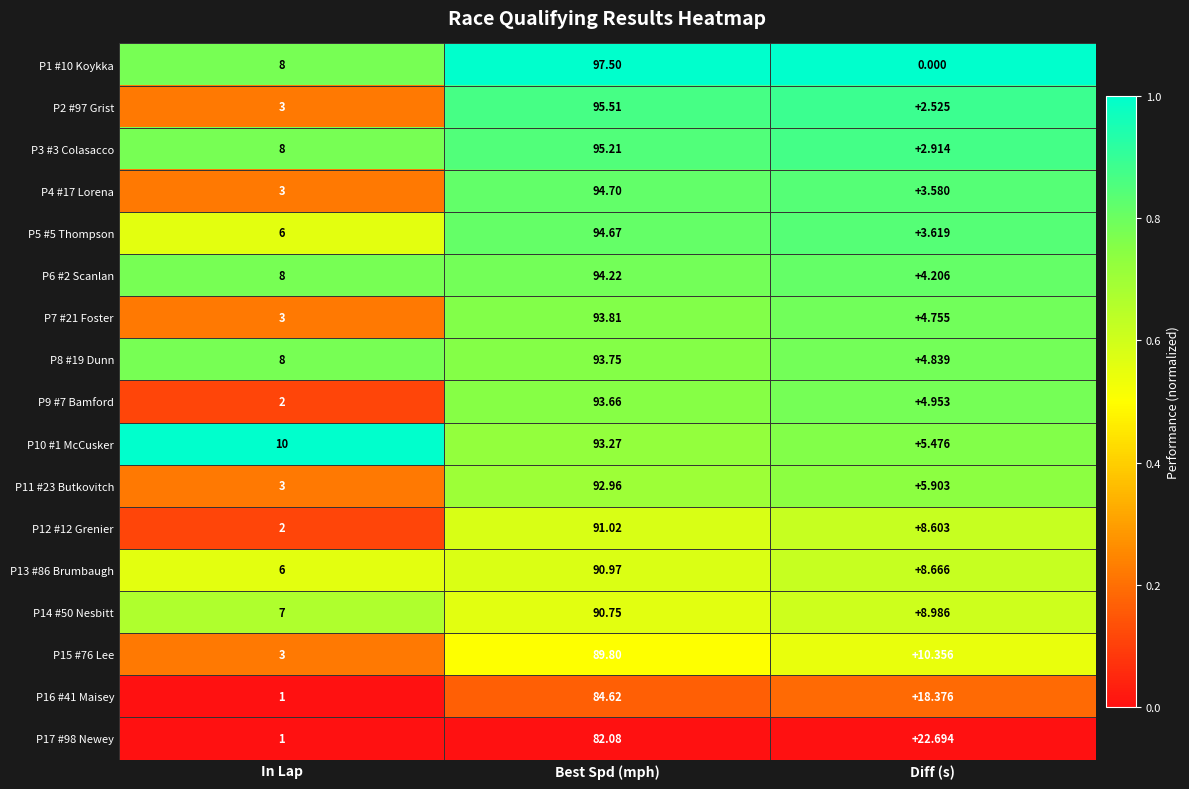

What is the total value across all series at In Lap?

82.0